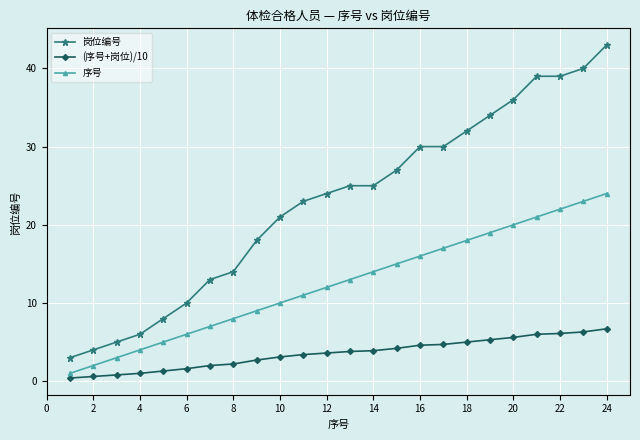

Which series has the largest total across all categories?

岗位编号